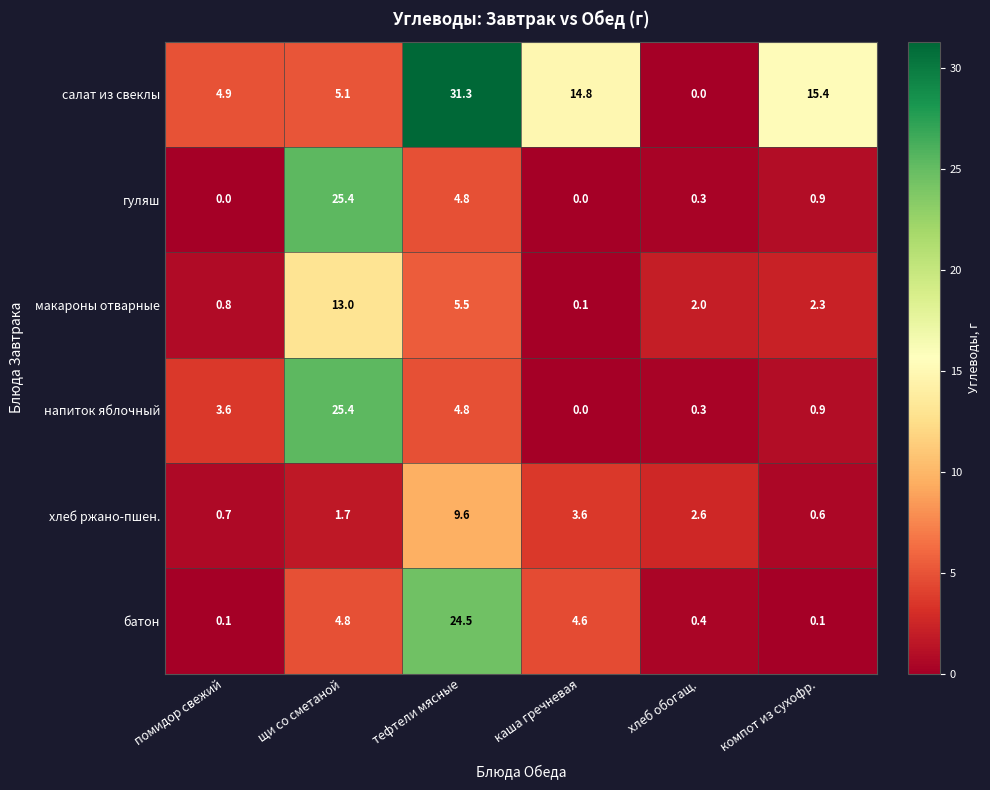

At which label does салат из свеклы reach its peak?

тефтели мясные